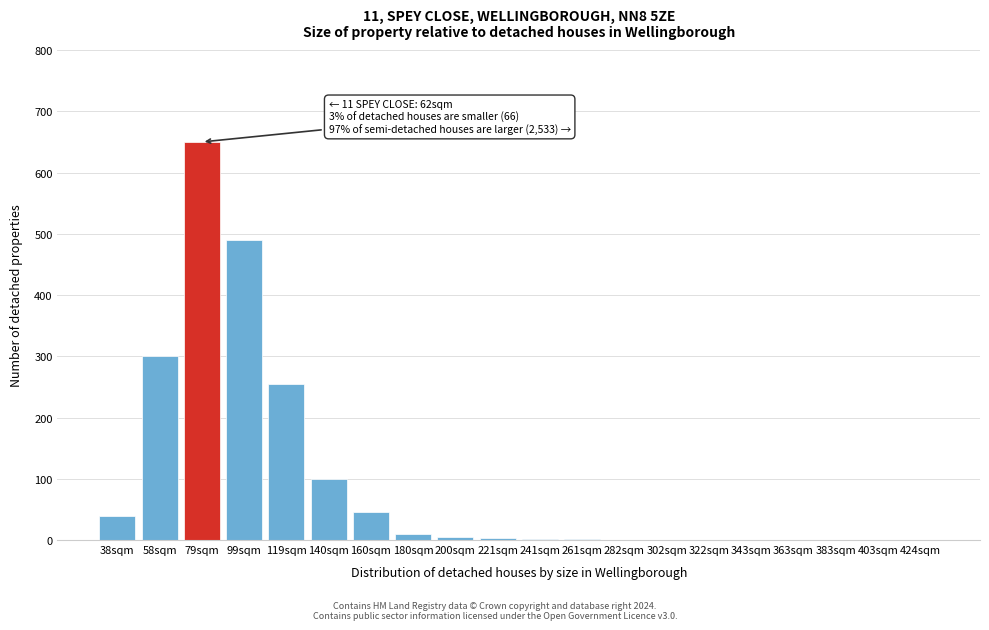

What is the sum of all values?

1901